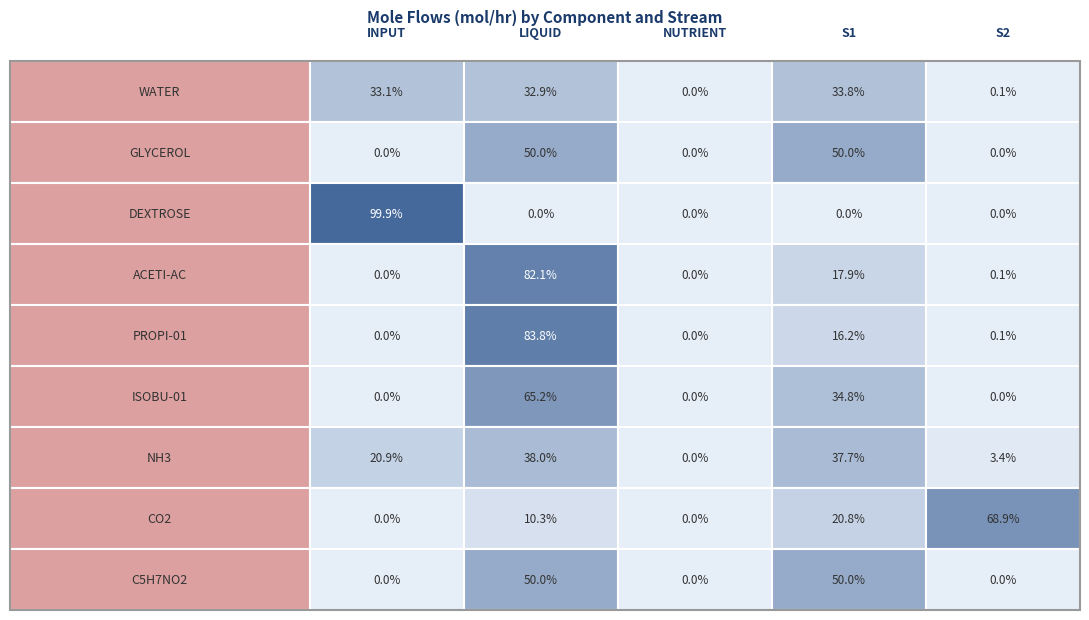

Between 2 and 3, which is larger?

3